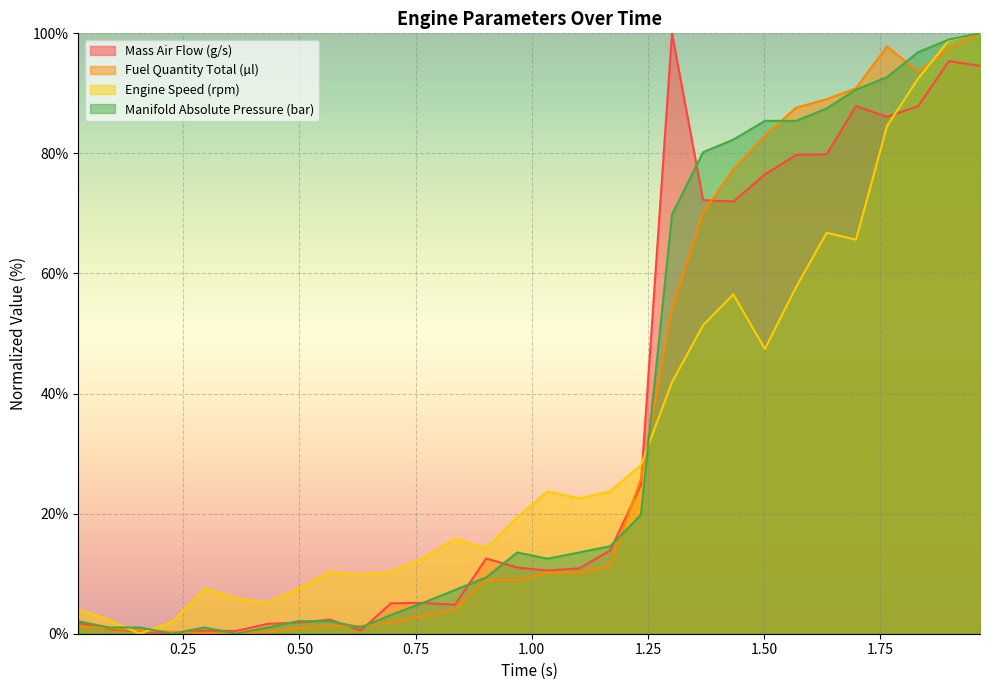

How many interior local valleys does the Fuel Quantity Total (µl) series have?

5